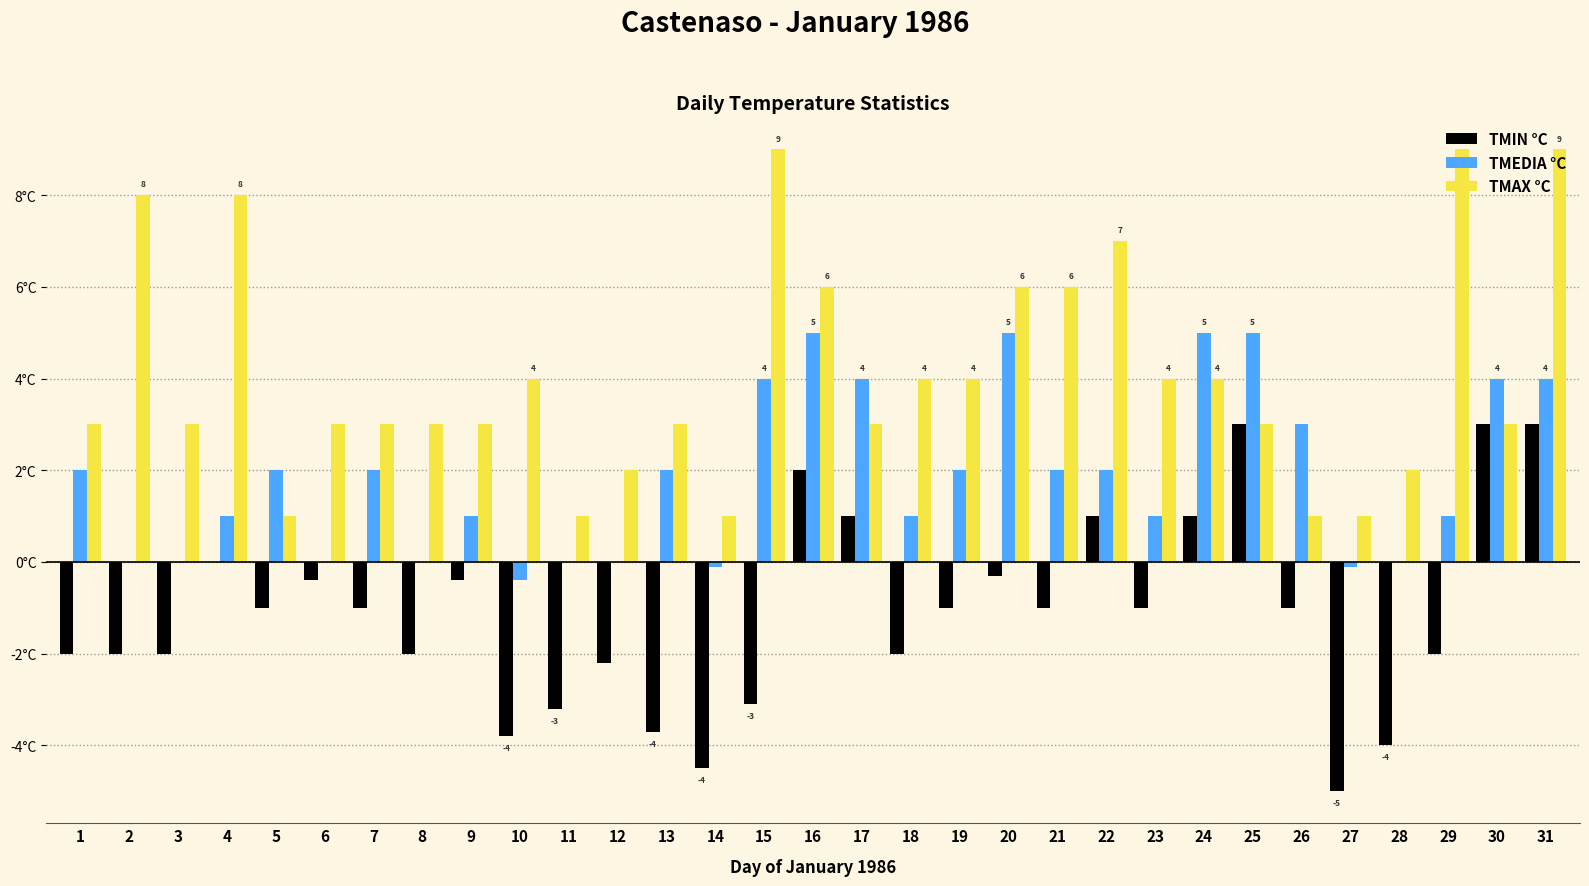

What is the lowest value of the TMAX °C series?

1.0